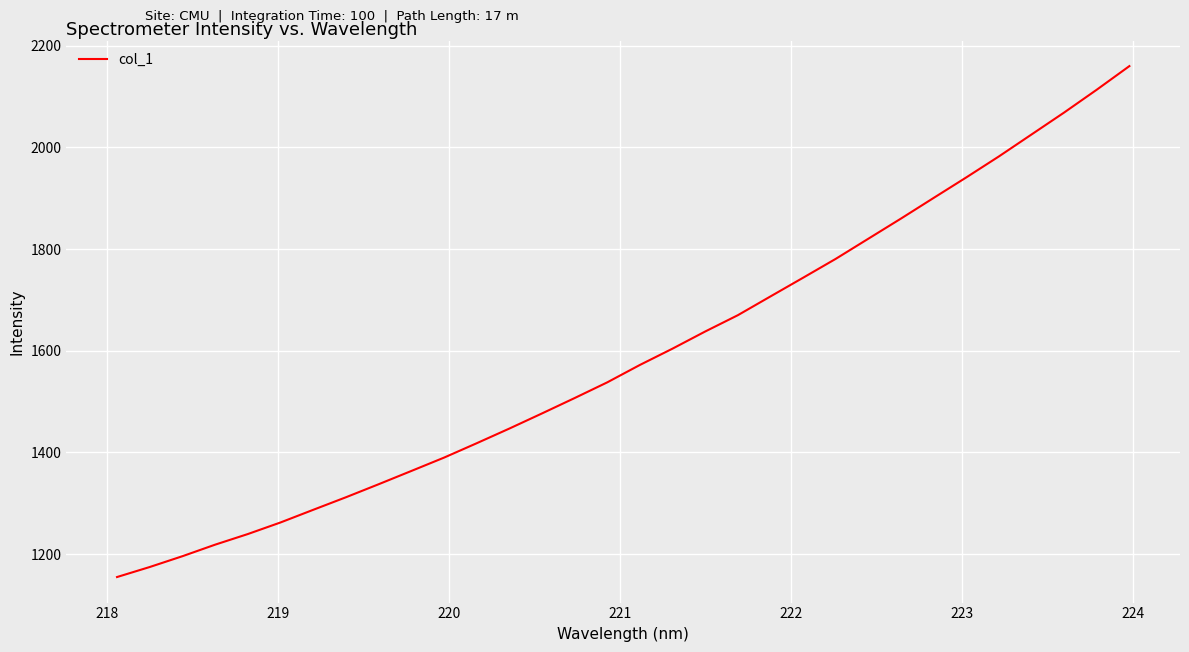

What is the minimum value shown in the chart?

1154.9